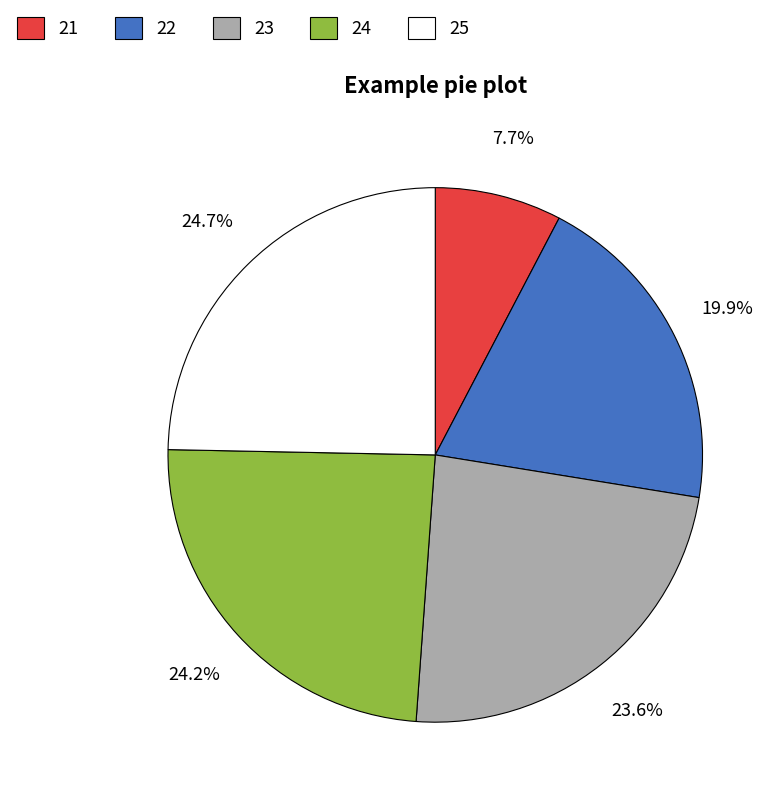

True or false: 22 accounts for 6% of the total.

False